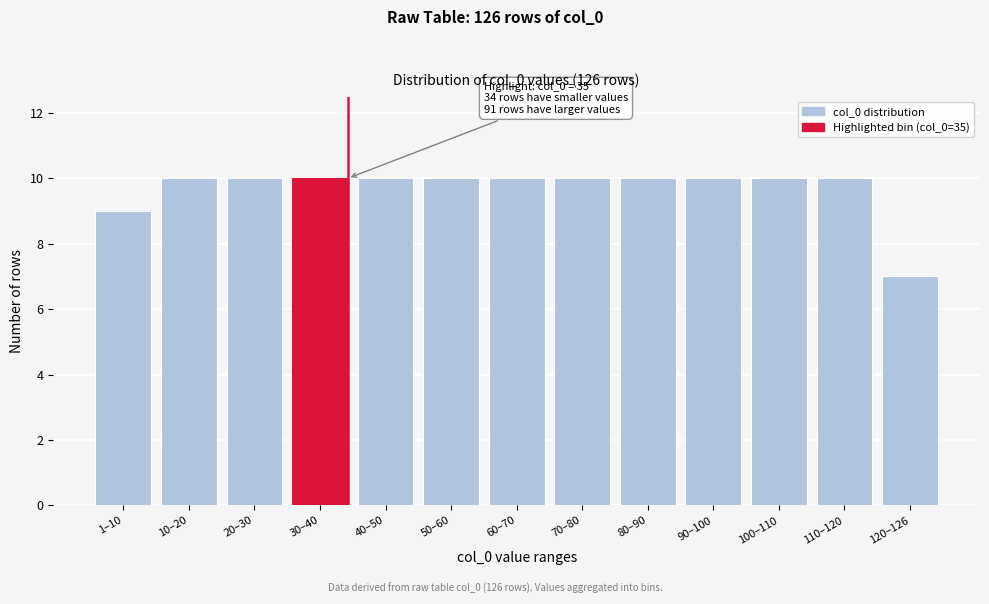

Reading right to left, list all the values displayed in this chart.

7	10	10	10	10	10	10	10	10	10	10	10	9